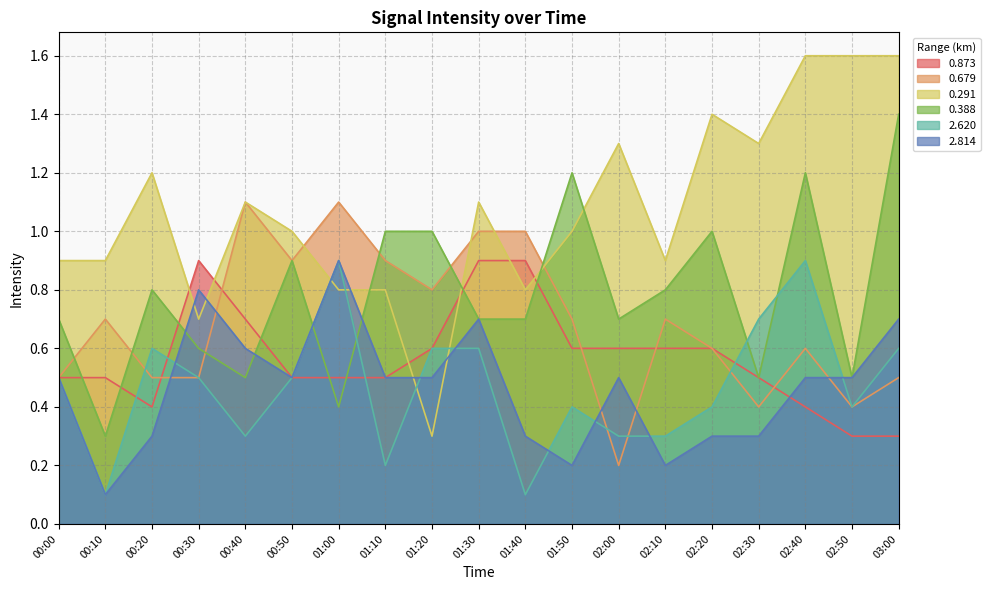

Between 01:50 and 02:10, which series saw the biggest shift?

0.388